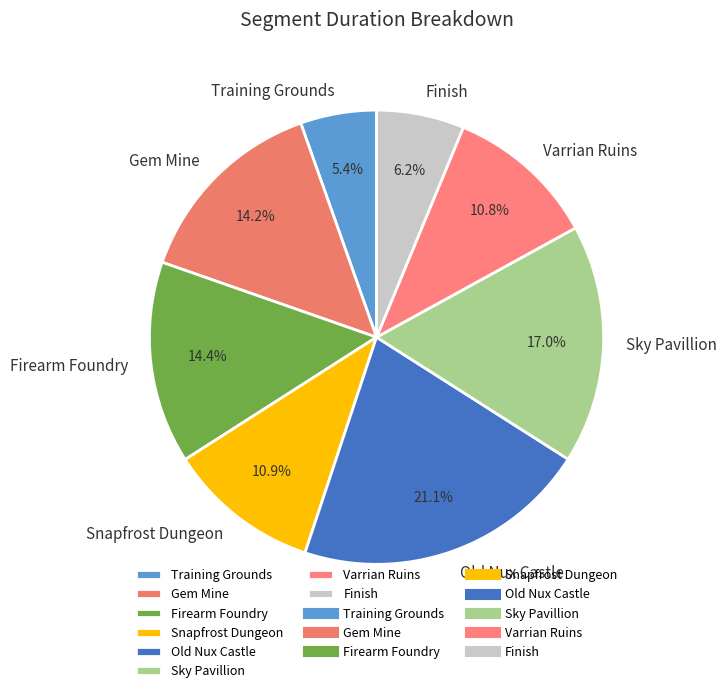

Is it true that Firearm Foundry is 14% of the pie?

True